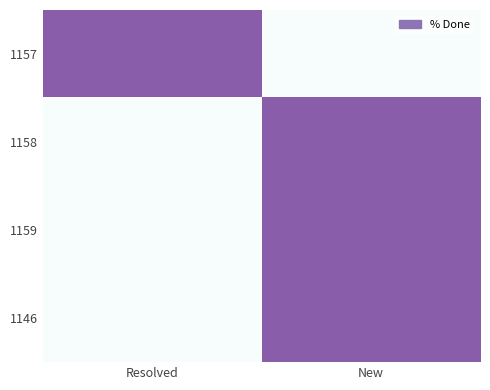

At which category is the sum across all series the highest?

New